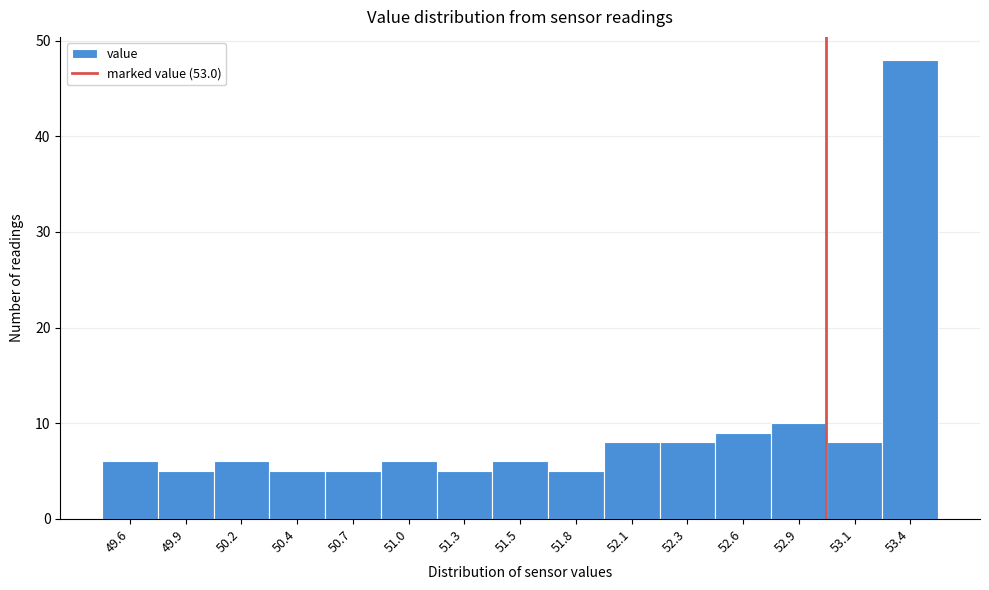

Reading left to right, transcribe all the data shown in this chart.

49.6=6	49.9=5	50.2=6	50.4=5	50.7=5	51.0=6	51.3=5	51.5=6	51.8=5	52.1=8	52.3=8	52.6=9	52.9=10	53.1=8	53.4=48